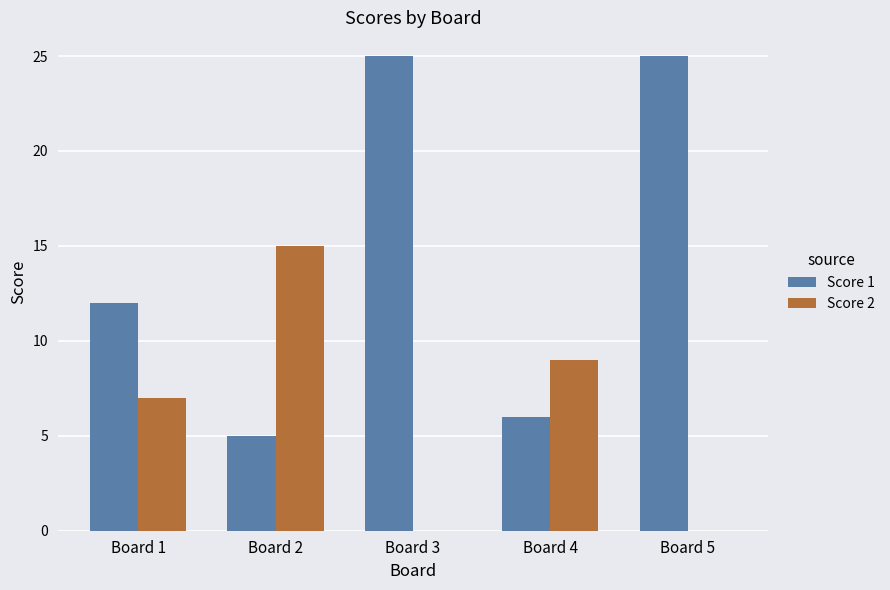

What is the maximum value shown in the chart?

25